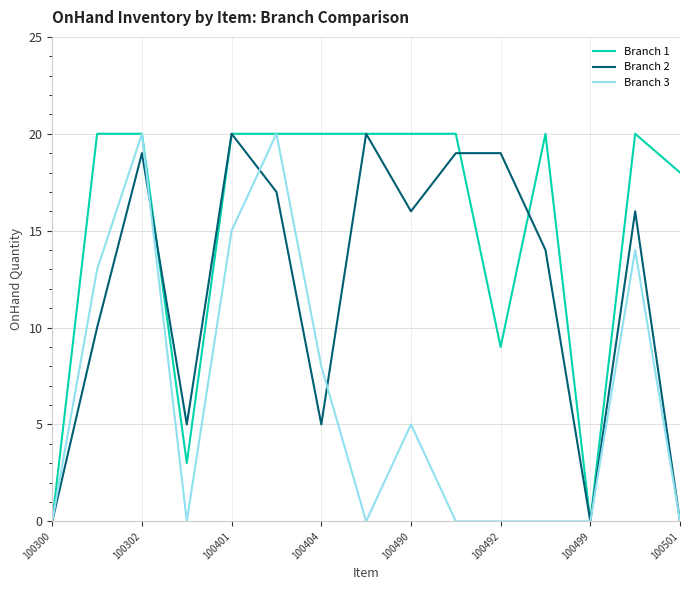

List the series in order of their overall mean, lowest first.

Branch 3, Branch 2, Branch 1